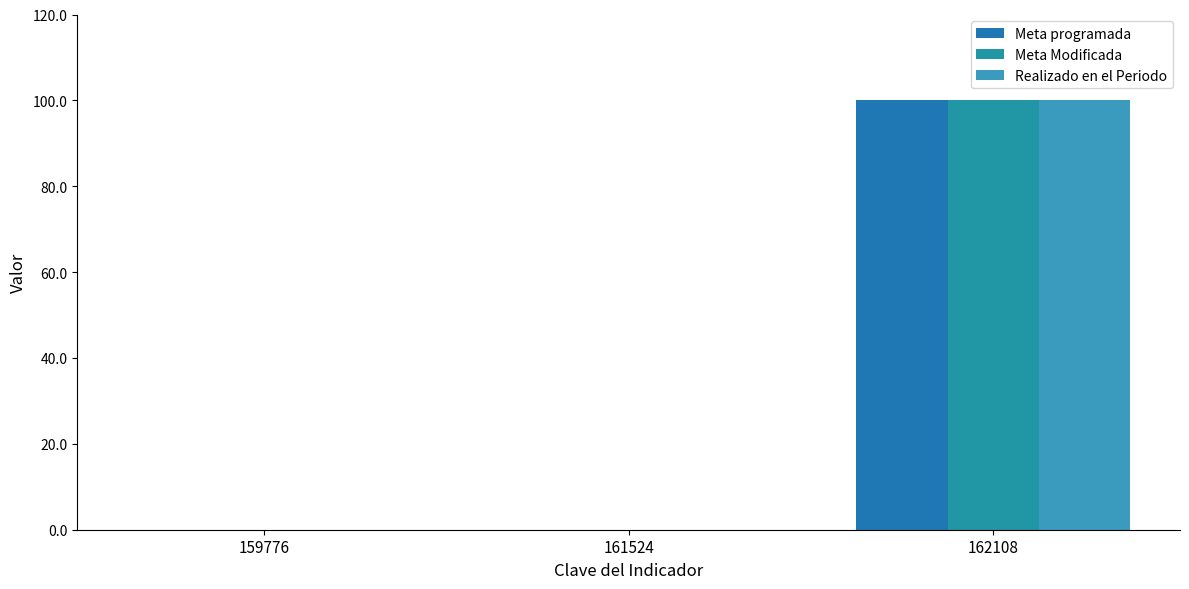

Which series has the widest spread of values?

Meta programada